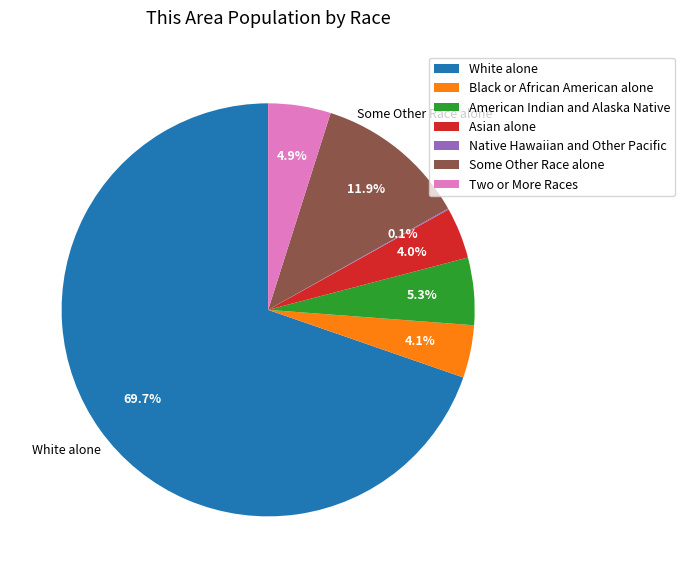

What is the largest slice in the pie chart?

White alone